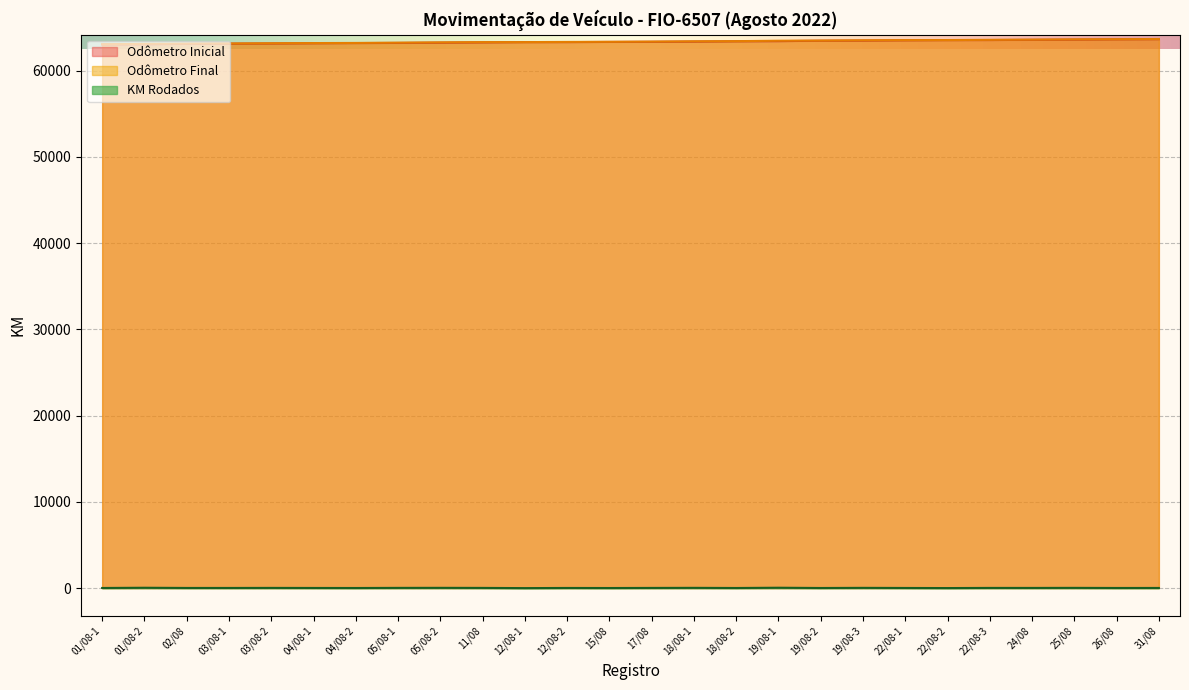

What is the smallest value displayed?

4